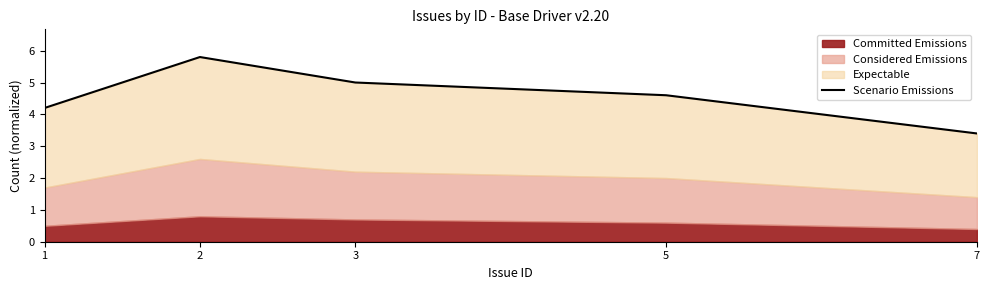

How many interior local peaks (higher than both neighbors) does the data have?

1